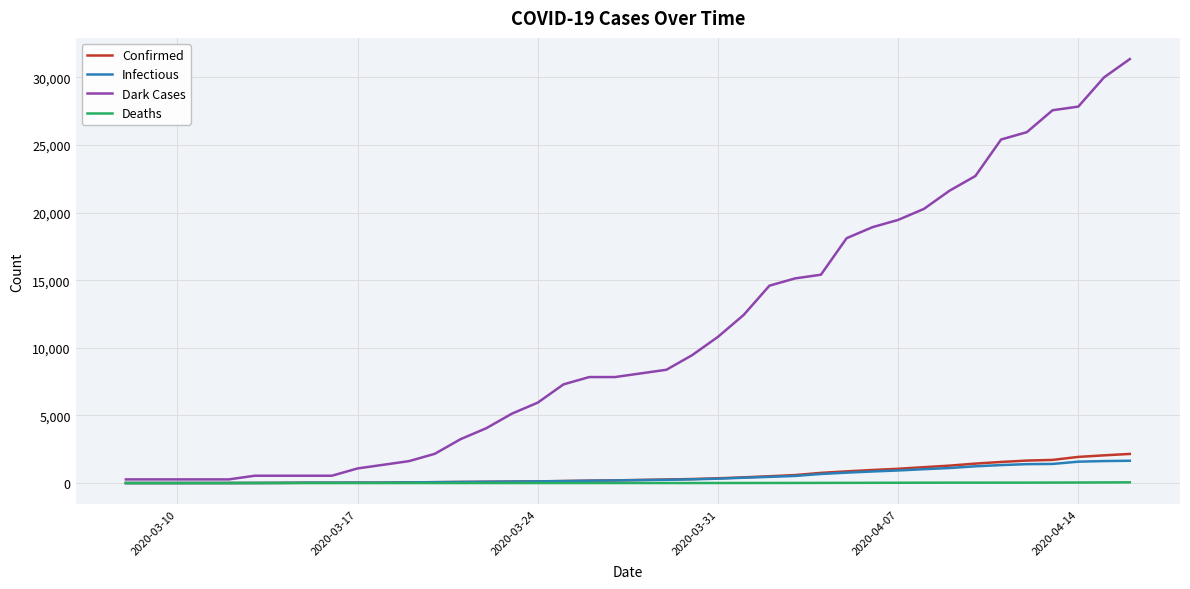

At how many categories does at least one series exceed 5340?

24